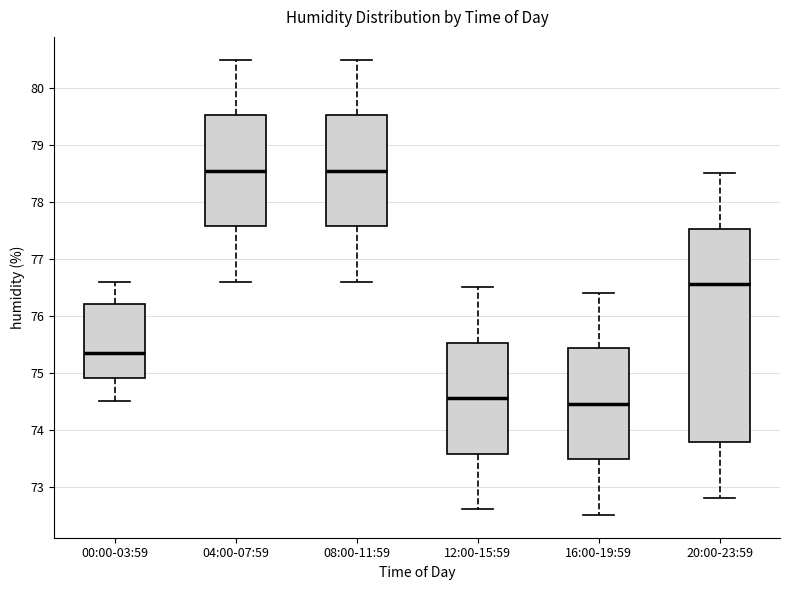

Reading left to right, transcribe this box plot: for each box, give where its median line is, the range the box spans, and where its two whiskers end, as read against the y-axis. The values are not printed on the chart, so give them approximately, as read against the axis.

00:00-03:59: median 75.4, box 74.9 to 76.2, whiskers 74.5 to 76.6
04:00-07:59: median 78.6, box 77.6 to 79.5, whiskers 76.6 to 80.5
08:00-11:59: median 78.6, box 77.6 to 79.5, whiskers 76.6 to 80.5
12:00-15:59: median 74.6, box 73.6 to 75.5, whiskers 72.6 to 76.5
16:00-19:59: median 74.5, box 73.5 to 75.4, whiskers 72.5 to 76.4
20:00-23:59: median 76.6, box 73.8 to 77.5, whiskers 72.8 to 78.5